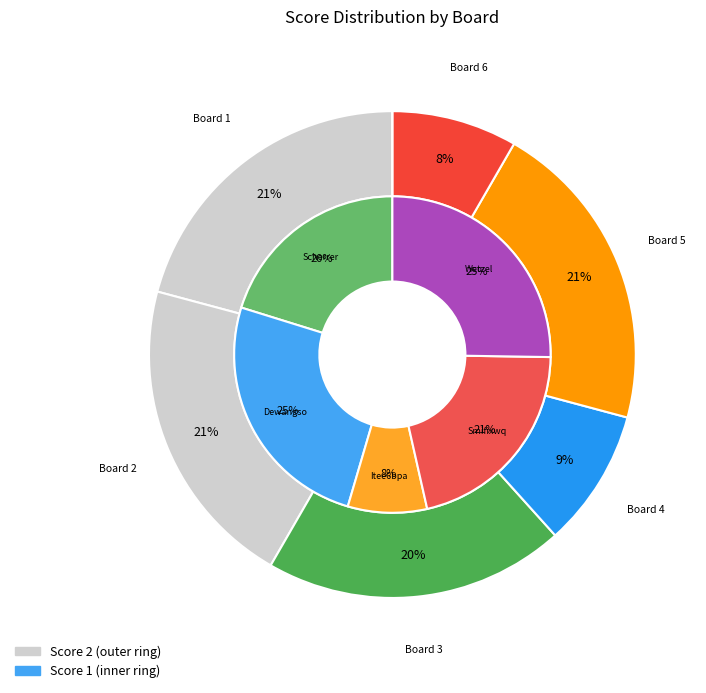

Is there a majority slice in this chart?

No